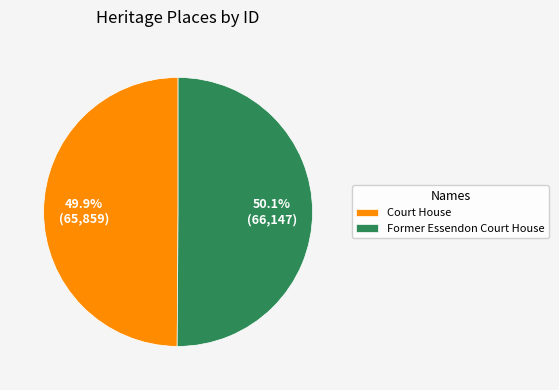

To the nearest percent, what portion does Former Essendon Court House represent?

50%